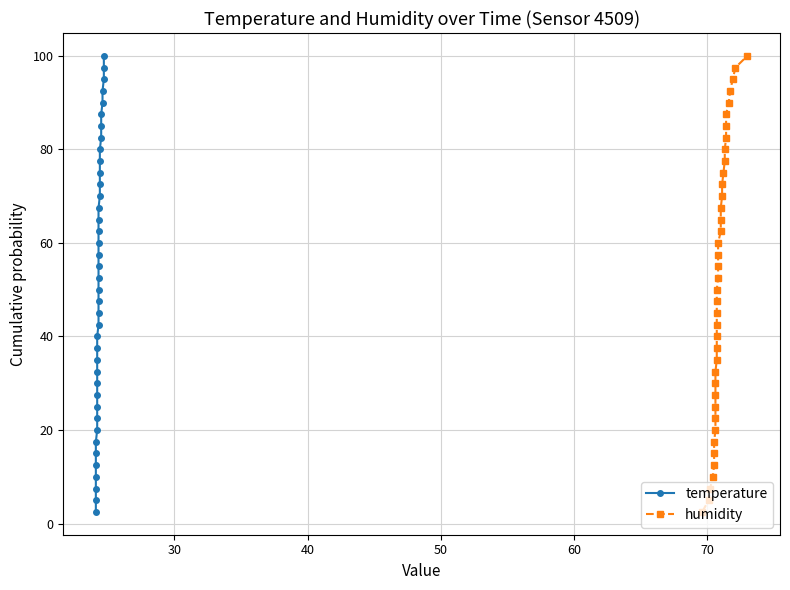

Reading left to right, what are all the values shown in this chart?

temperature: 2.5	5.0	7.5	10.0	12.5	15.0	17.5	20.0	22.5	25.0	27.5	30.0	32.5	35.0	37.5	40.0	42.5	45.0	47.5	50.0	52.5	55.0	57.5	60.0	62.5	65.0	67.5	70.0	72.5	75.0	77.5	80.0	82.5	85.0	87.5	90.0	92.5	95.0	97.5	100.0
humidity: 2.5	5.0	7.5	10.0	12.5	15.0	17.5	20.0	22.5	25.0	27.5	30.0	32.5	35.0	37.5	40.0	42.5	45.0	47.5	50.0	52.5	55.0	57.5	60.0	62.5	65.0	67.5	70.0	72.5	75.0	77.5	80.0	82.5	85.0	87.5	90.0	92.5	95.0	97.5	100.0